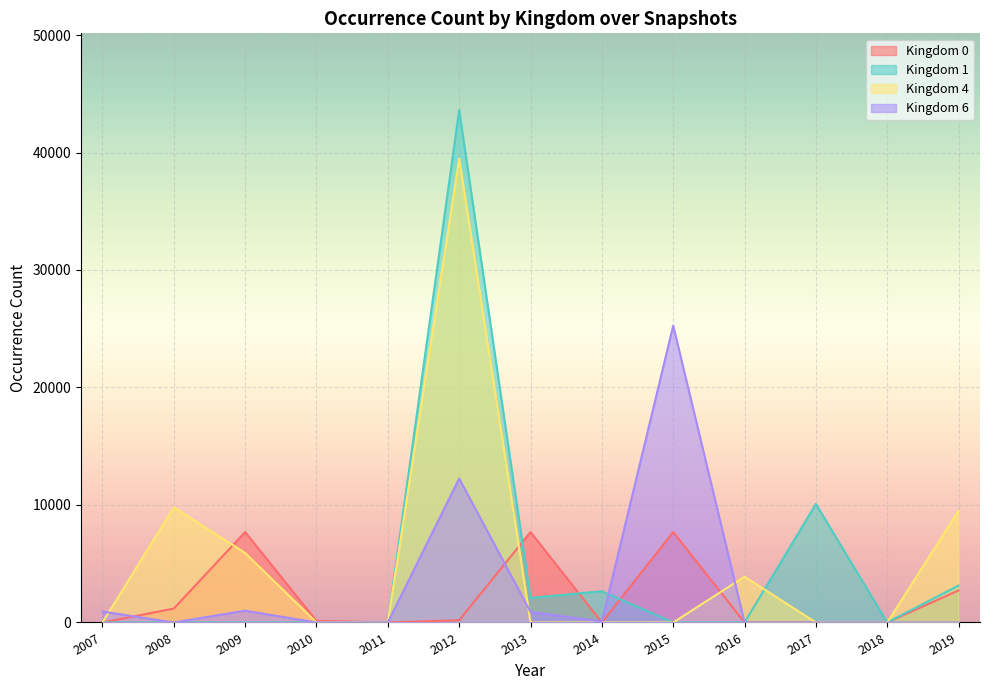

List the series in order of their peak value, highest first.

Kingdom 1, Kingdom 4, Kingdom 6, Kingdom 0